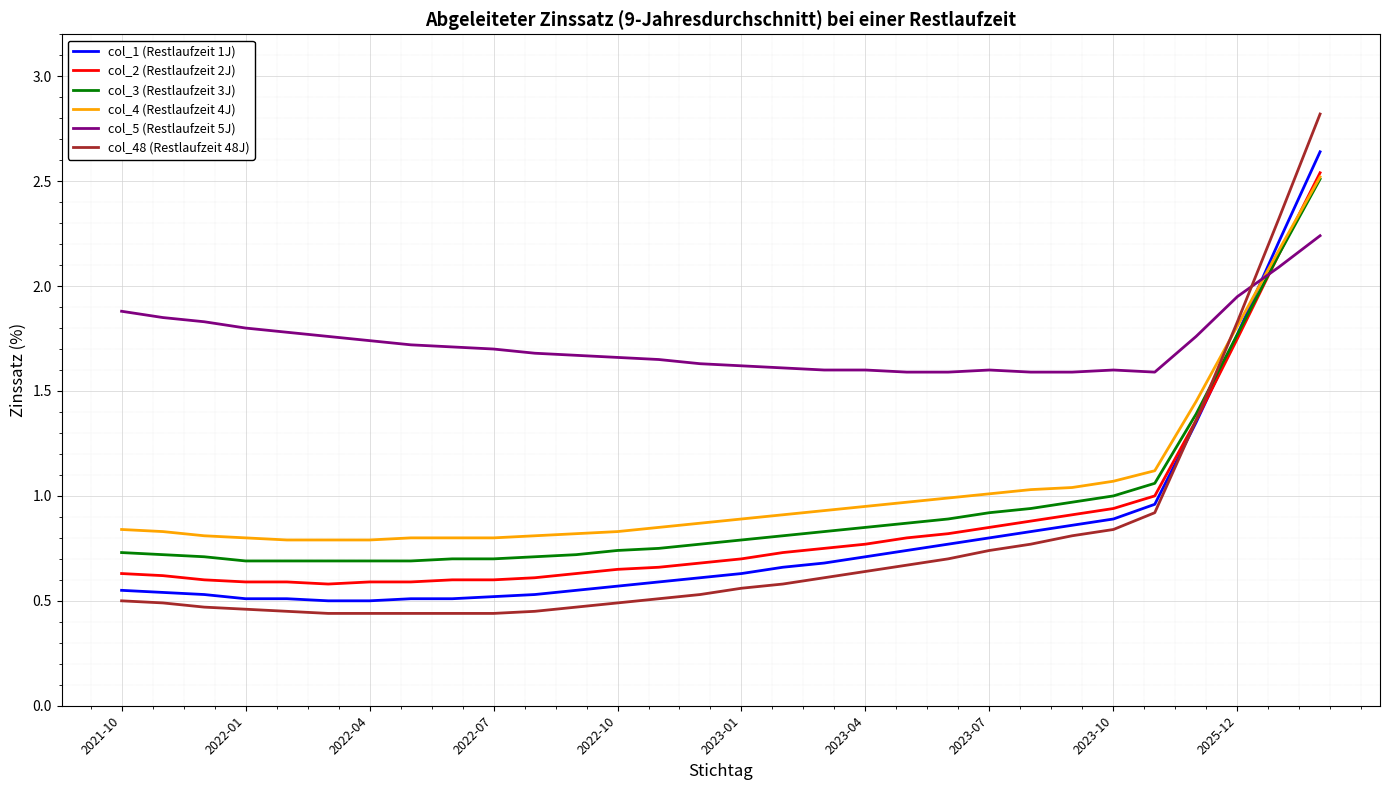

After their last crossing, which series has the higher values: col_5 (Restlaufzeit 5J) or col_2 (Restlaufzeit 2J)?

col_2 (Restlaufzeit 2J)